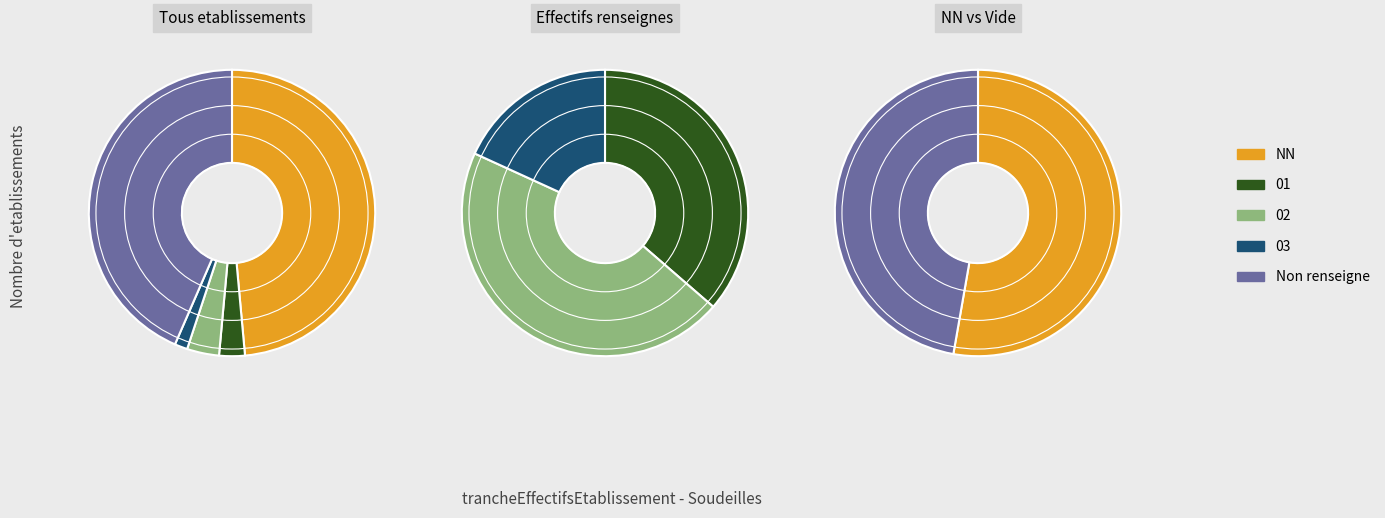

Do 01 and NN together represent more than half of the pie?

Yes